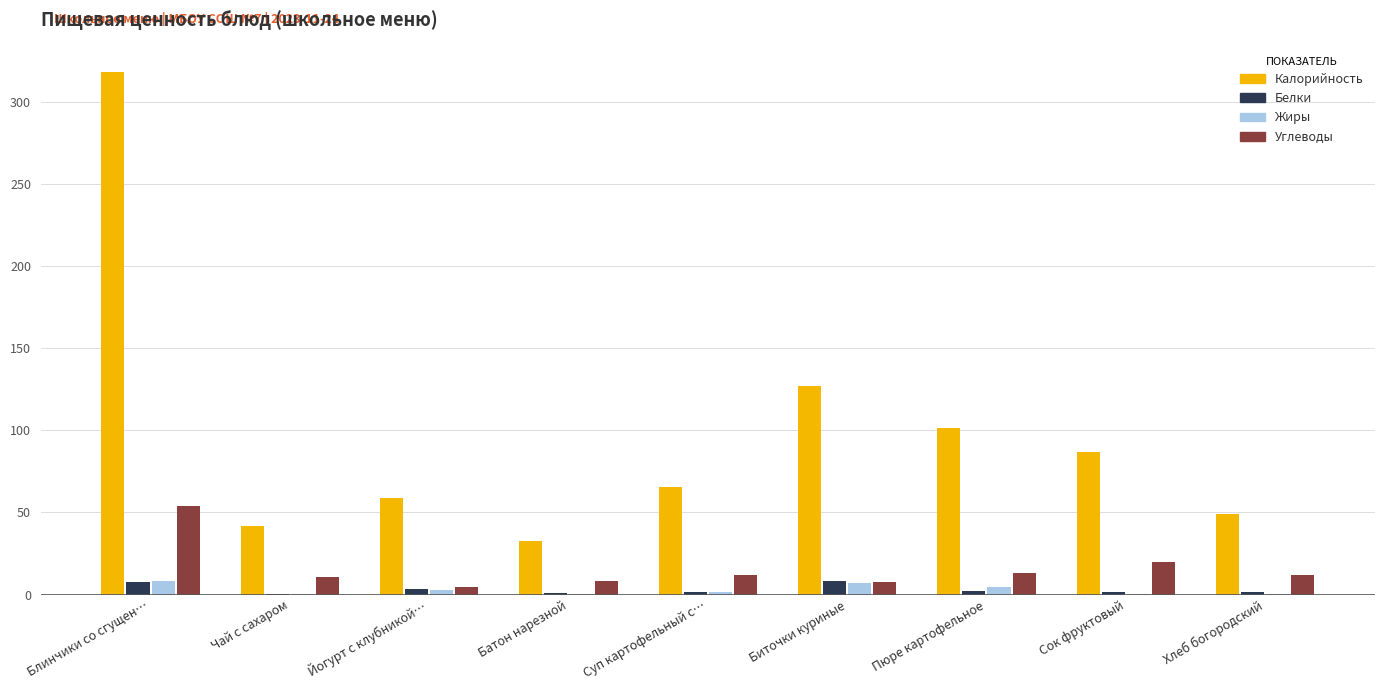

The Калорийность series shows 29.8 at Суп картофельный с…. True or false?

False